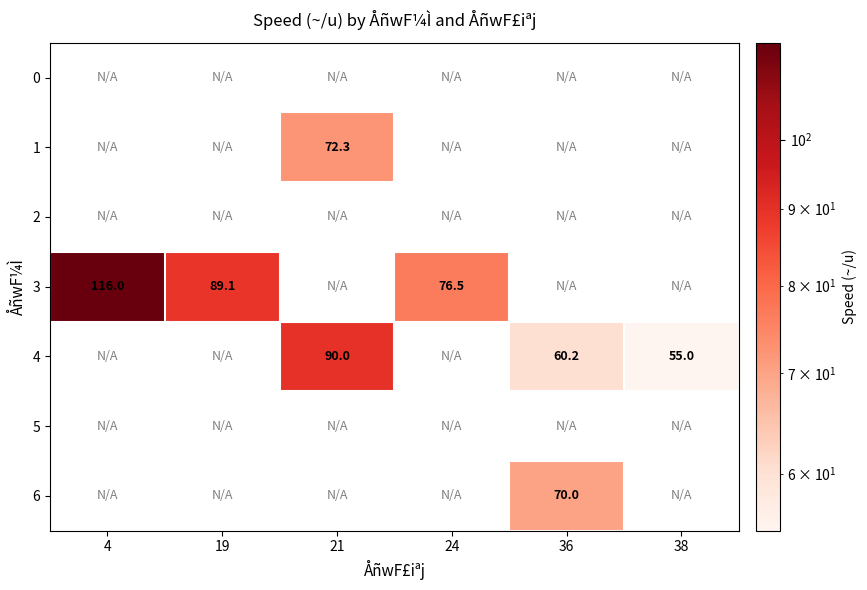

Is the value of row_6 at 36 greater than the value of row_3 at 36?

No